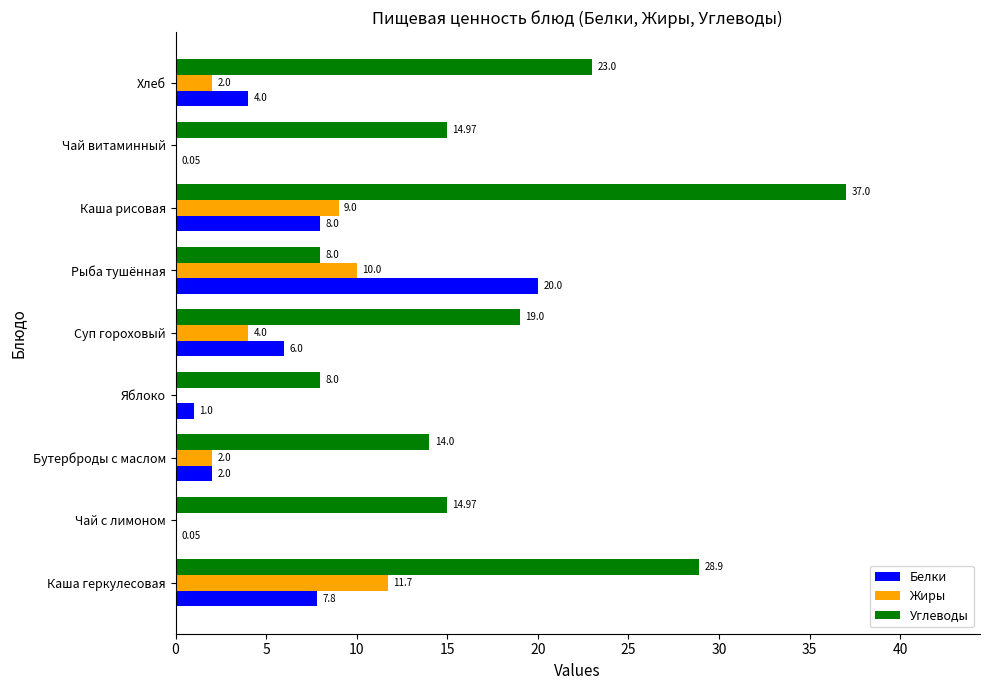

What is the total value across all series at Бутерброды с маслом?

18.0